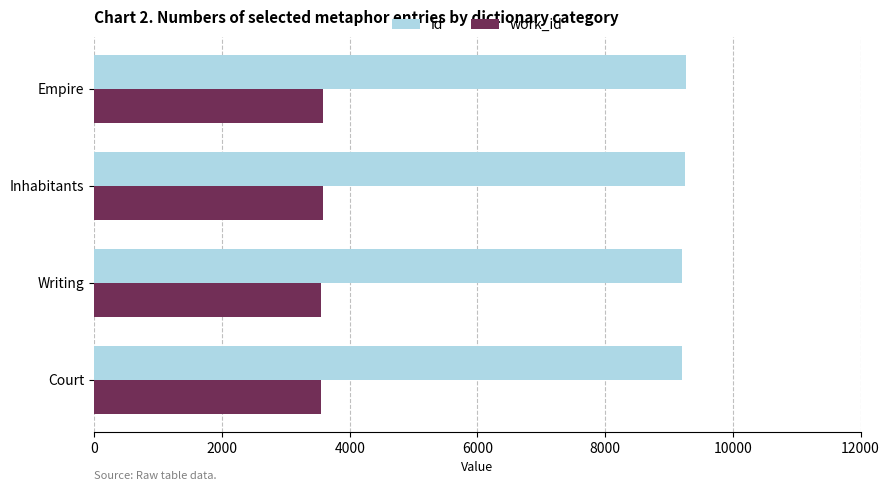

How many values in the id series are below 9256?

2